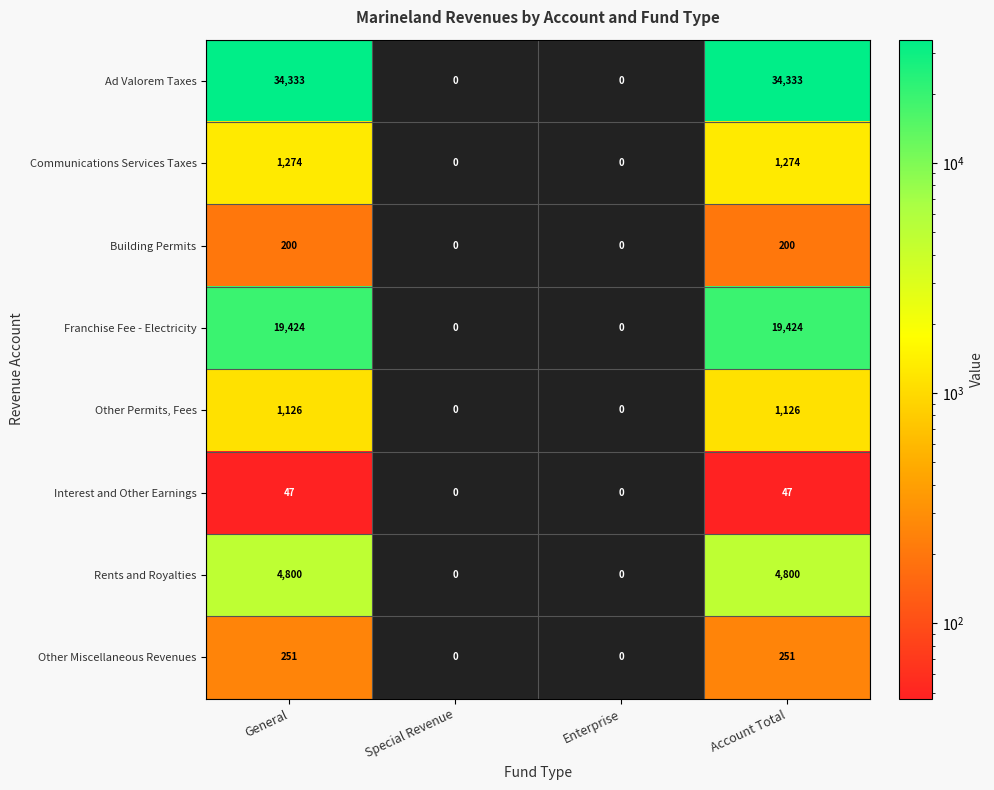

What is the sum of all Ad Valorem Taxes values?

68666